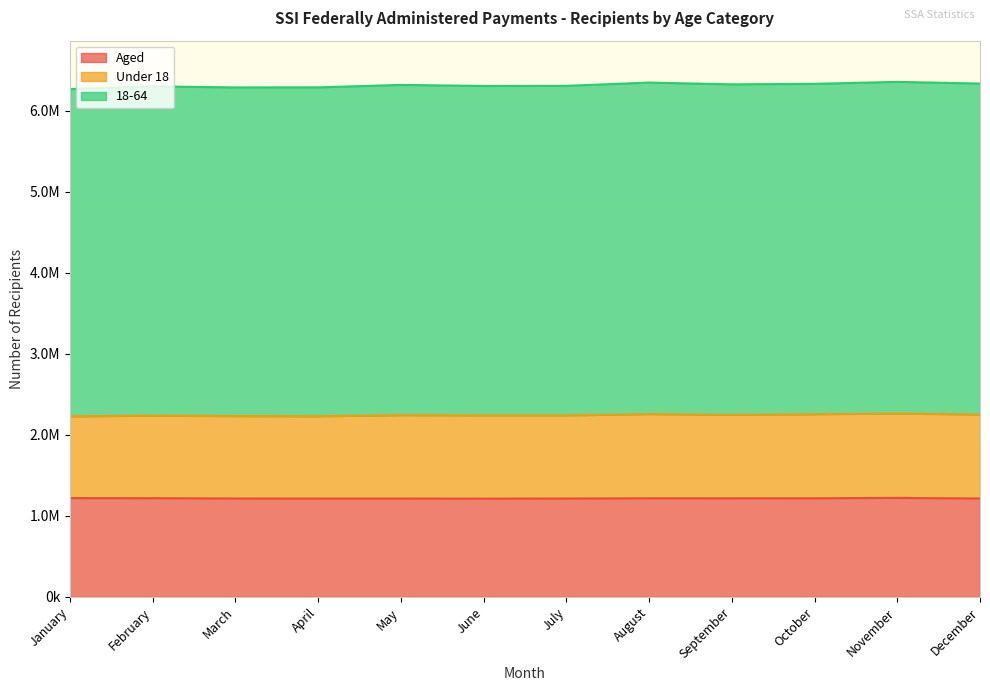

What is the difference between the 18-64 values at August and July?

40110